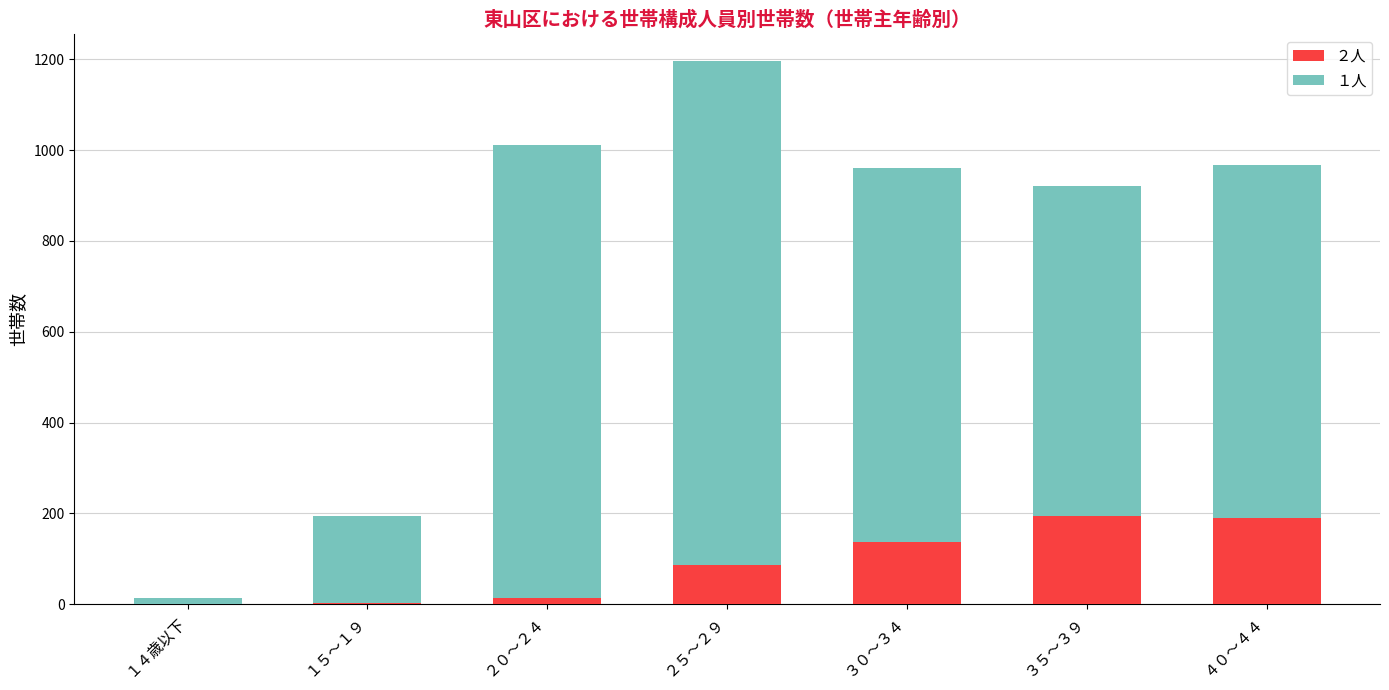

Is it true that ２人 equals 189 at ４０～４４?

True